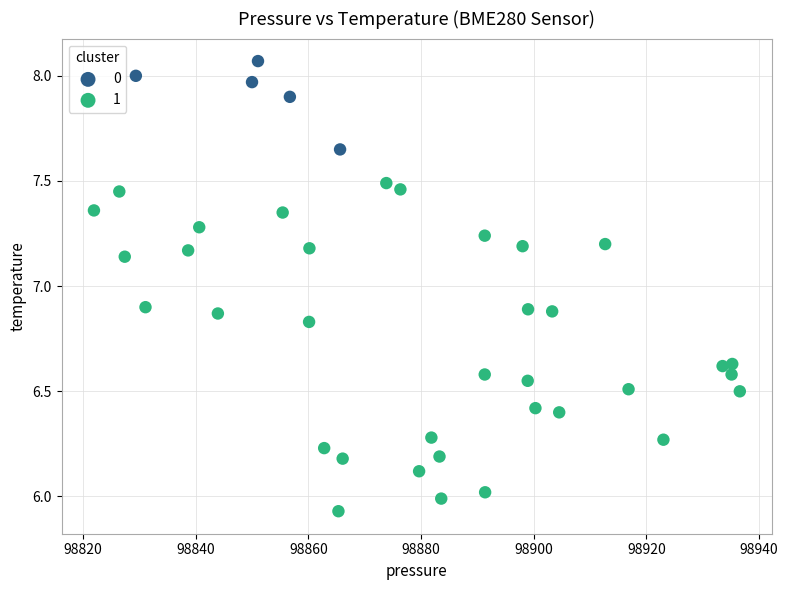

What are all the series names shown in the legend?

0, 1